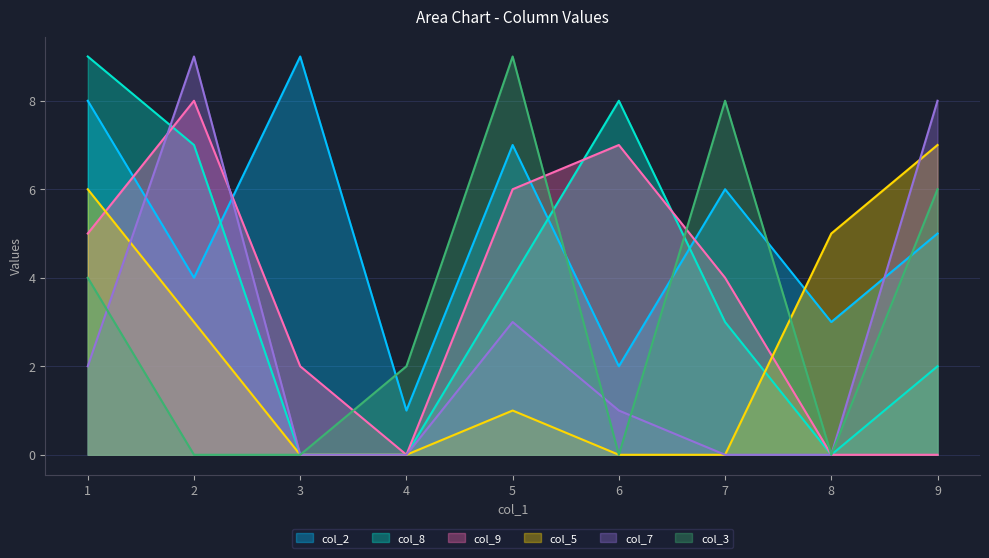

True or false: col_2 has a value of 5 at 9.

True